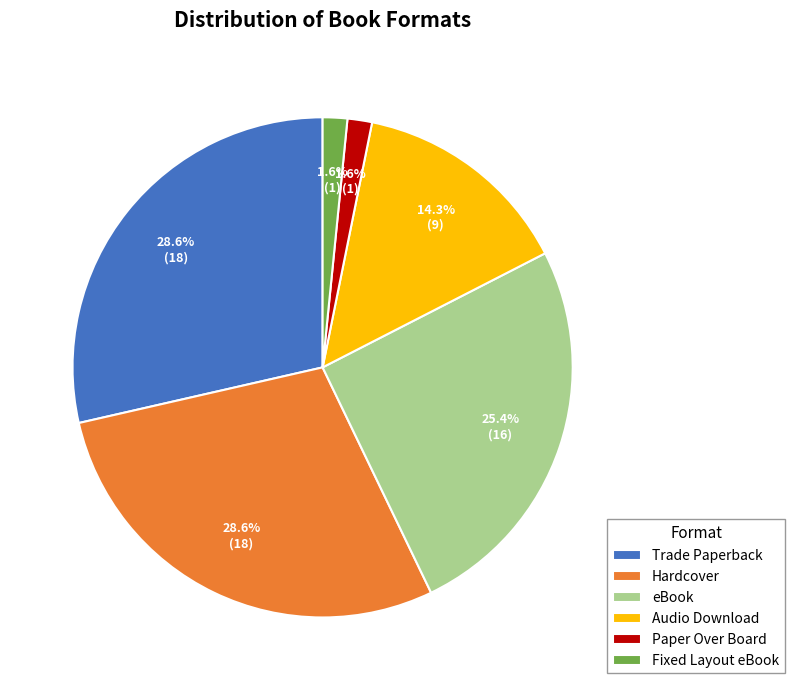

To the nearest percent, what portion does Audio Download represent?

14%